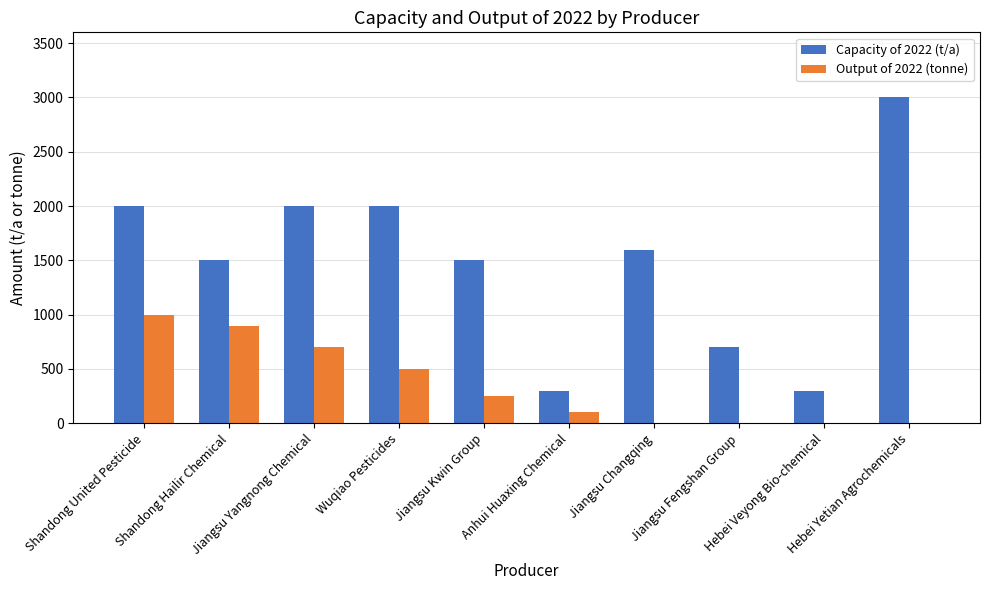

What is the greatest value displayed?

3000